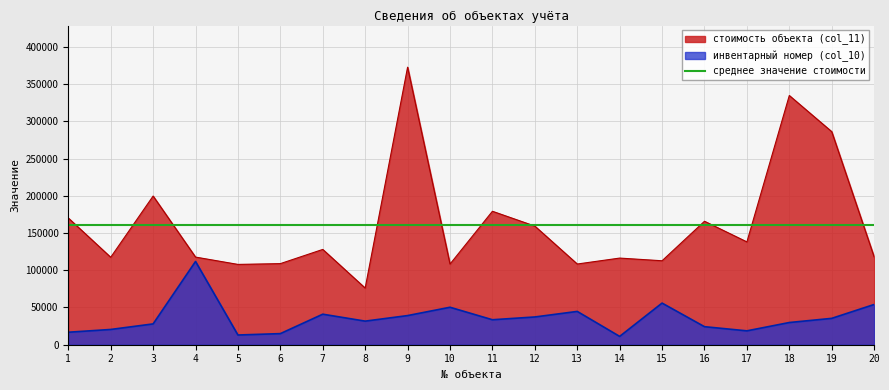

How many lines are shown in the chart?

3